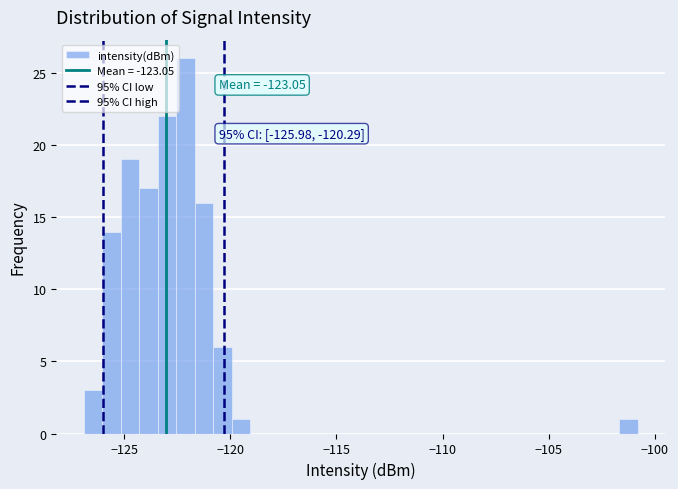

Read against the x-axis, roughly where is the centre of the tallest bar?

-122.0